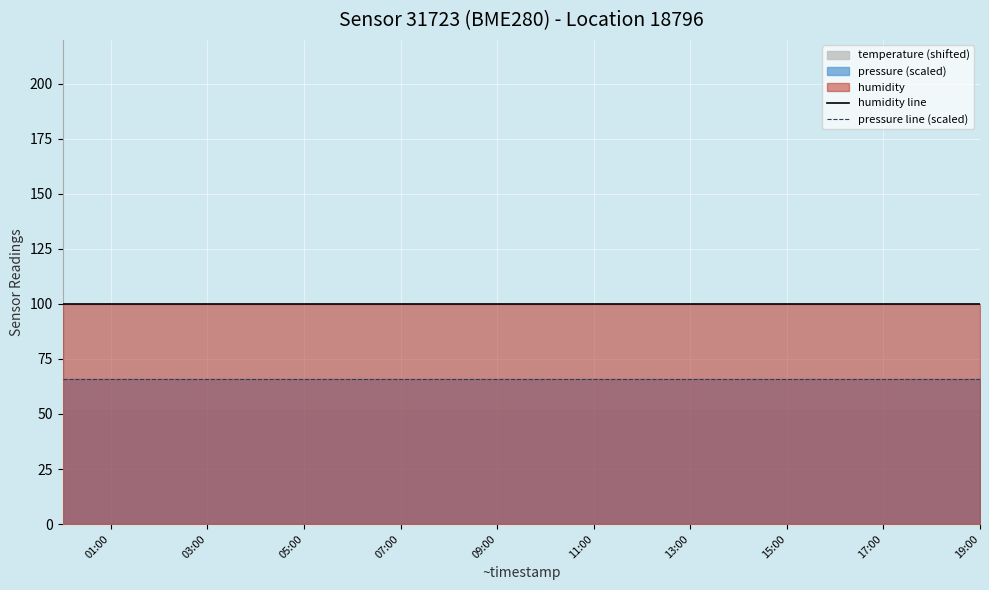

What is the minimum value shown in the chart?

65.9